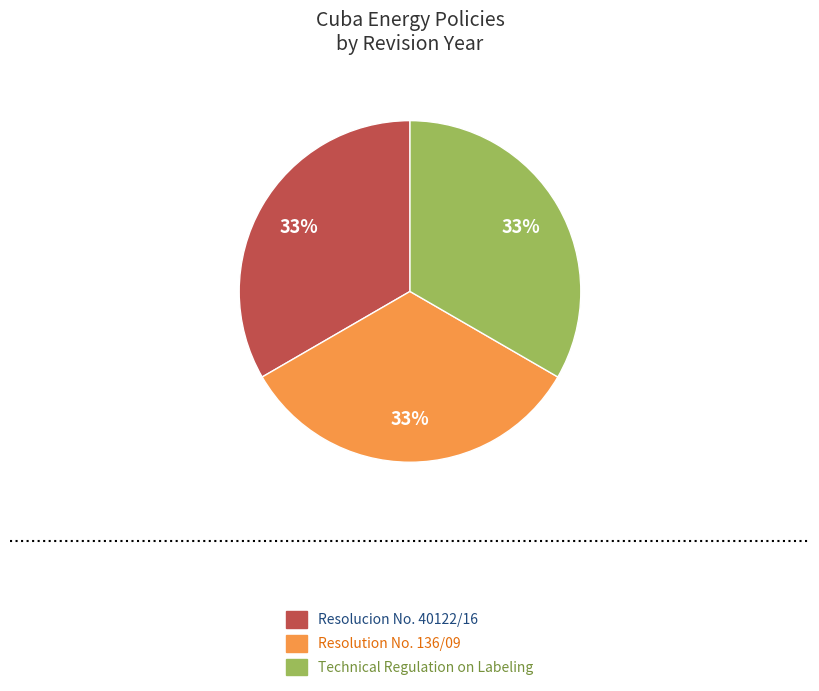

To the nearest percent, what portion does Resolution No. 136/09 represent?

33%